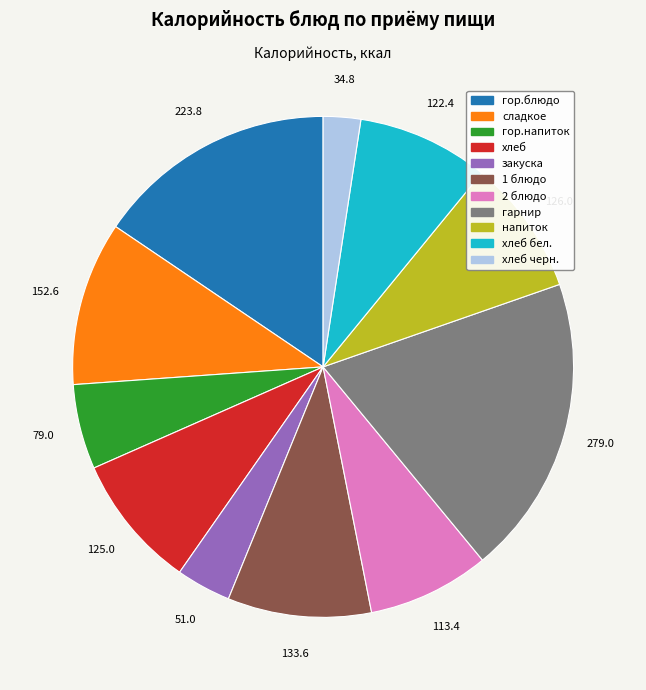

Is there a majority slice in this chart?

No